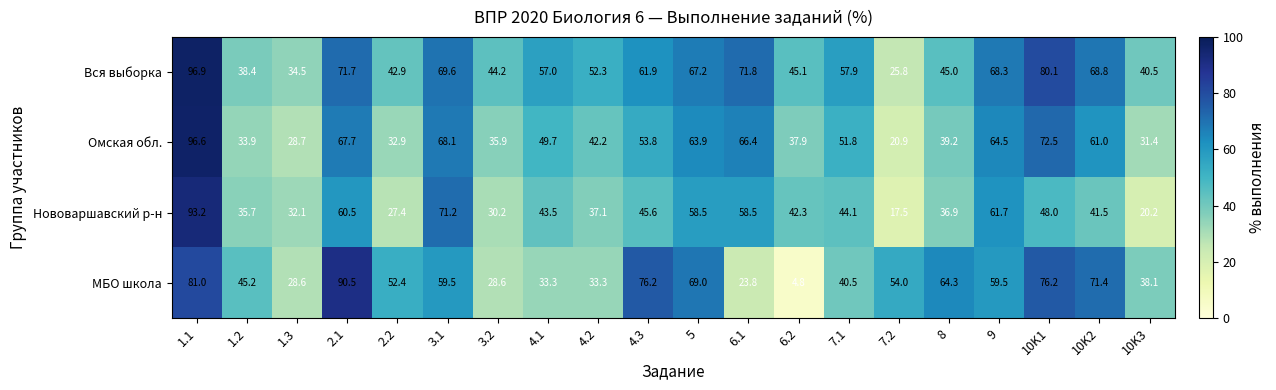

Which series has the largest range (max minus min)?

МБО школа